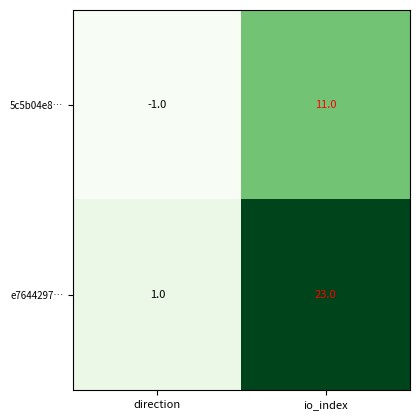

What is the smallest value displayed?

-1